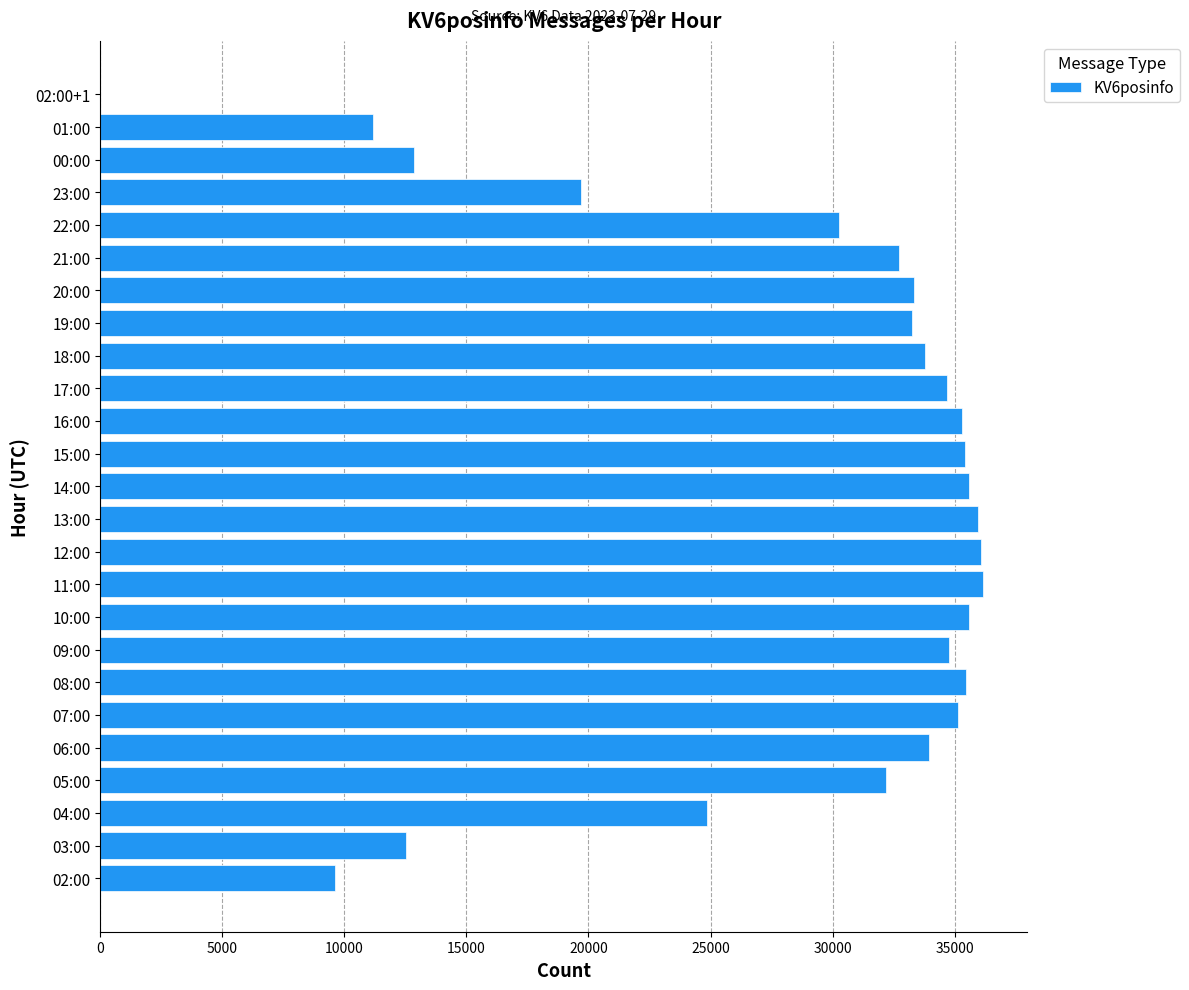

How many data points does each series have?

25